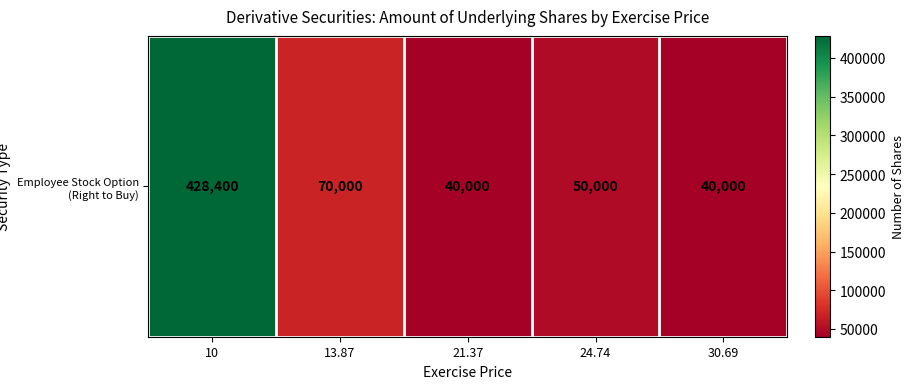

Where is the data nearest to the value 234200?

13.87